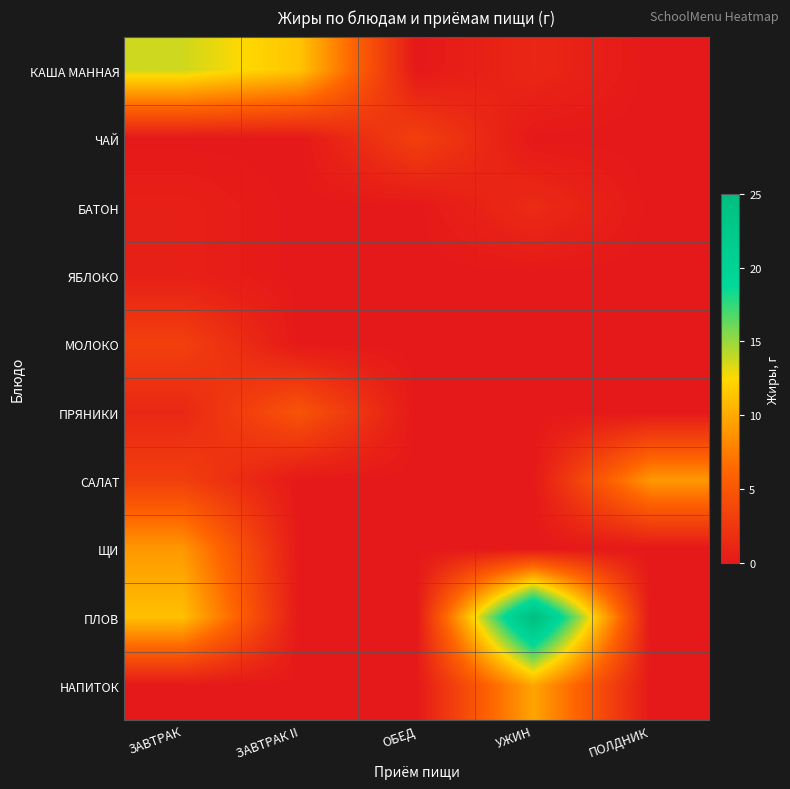

Reading right to left, extract all data points from this chart.

КАША МАННАЯ: ПОЛДНИК=0.0	УЖИН=1.2	ОБЕД=0.0	ЗАВТРАК II=11.4	ЗАВТРАК=13.7
ЧАЙ: ПОЛДНИК=0.0	УЖИН=0.0	ОБЕД=3.2	ЗАВТРАК II=0.0	ЗАВТРАК=0.0
БАТОН: ПОЛДНИК=0.0	УЖИН=1.5	ОБЕД=0.0	ЗАВТРАК II=0.0	ЗАВТРАК=0.6
ЯБЛОКО: ПОЛДНИК=0.0	УЖИН=0.0	ОБЕД=0.0	ЗАВТРАК II=0.0	ЗАВТРАК=0.6
МОЛОКО: ПОЛДНИК=0.0	УЖИН=0.0	ОБЕД=0.0	ЗАВТРАК II=0.0	ЗАВТРАК=3.2
ПРЯНИКИ: ПОЛДНИК=0.0	УЖИН=0.0	ОБЕД=0.0	ЗАВТРАК II=4.8	ЗАВТРАК=1.2
САЛАТ: ПОЛДНИК=9.0	УЖИН=0.0	ОБЕД=0.0	ЗАВТРАК II=0.0	ЗАВТРАК=3.1
ЩИ: ПОЛДНИК=0.0	УЖИН=0.0	ОБЕД=0.0	ЗАВТРАК II=0.0	ЗАВТРАК=9.0
ПЛОВ: ПОЛДНИК=0.0	УЖИН=25.0	ОБЕД=0.0	ЗАВТРАК II=0.0	ЗАВТРАК=11.2
НАПИТОК: ПОЛДНИК=0.0	УЖИН=9.7	ОБЕД=0.0	ЗАВТРАК II=0.0	ЗАВТРАК=0.0